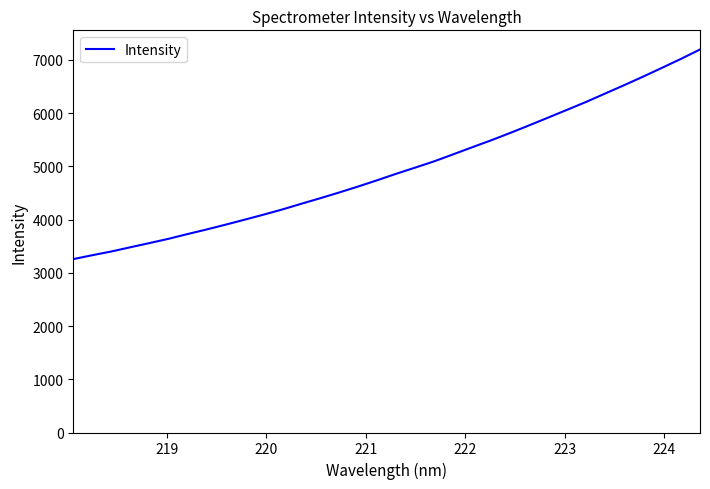

What is the difference between the maximum and minimum values?

3939.0